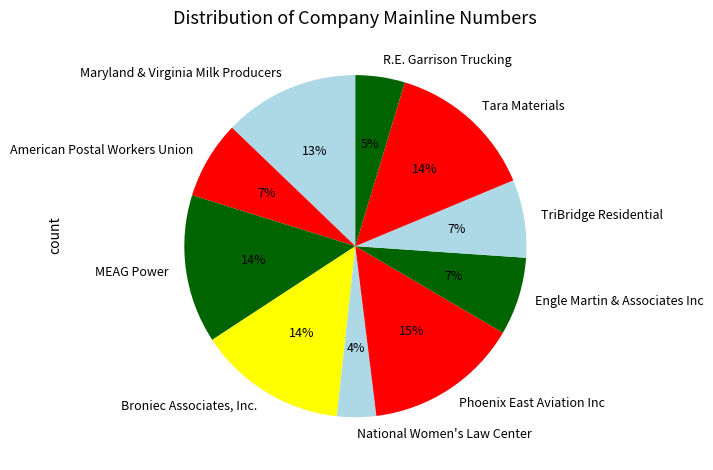

True or false: Broniec Associates, Inc. accounts for 14% of the total.

True